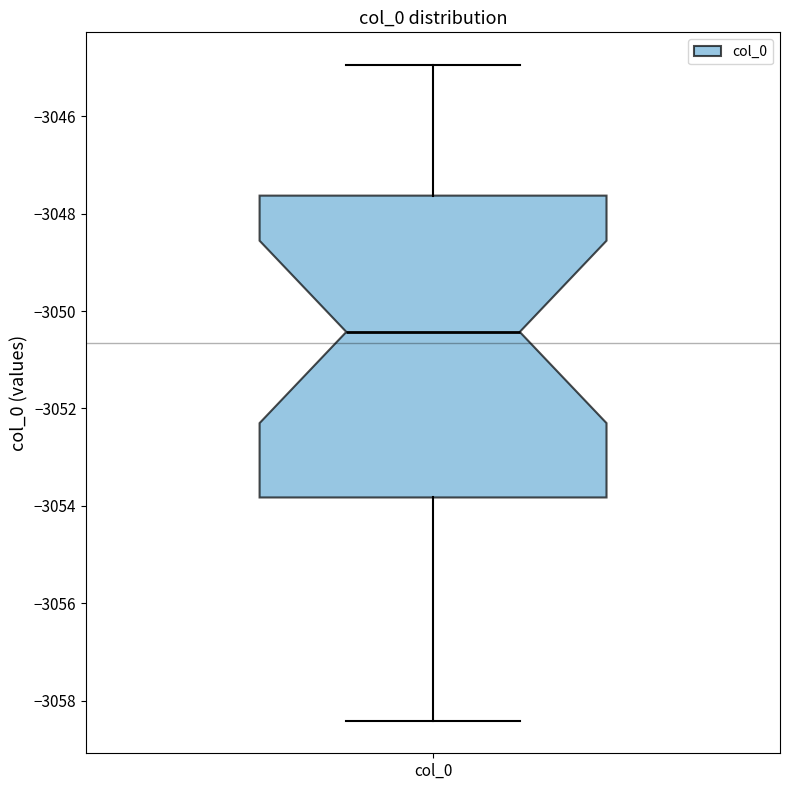

Read this box plot against the y-axis: the position of the median line, the range covered by the box, and the ends of both whiskers. The values are not printed on the chart, so give them approximately, as read against the axis.

median -3050.4, box -3053.8 to -3047.6, whiskers -3058.4 to -3045.0